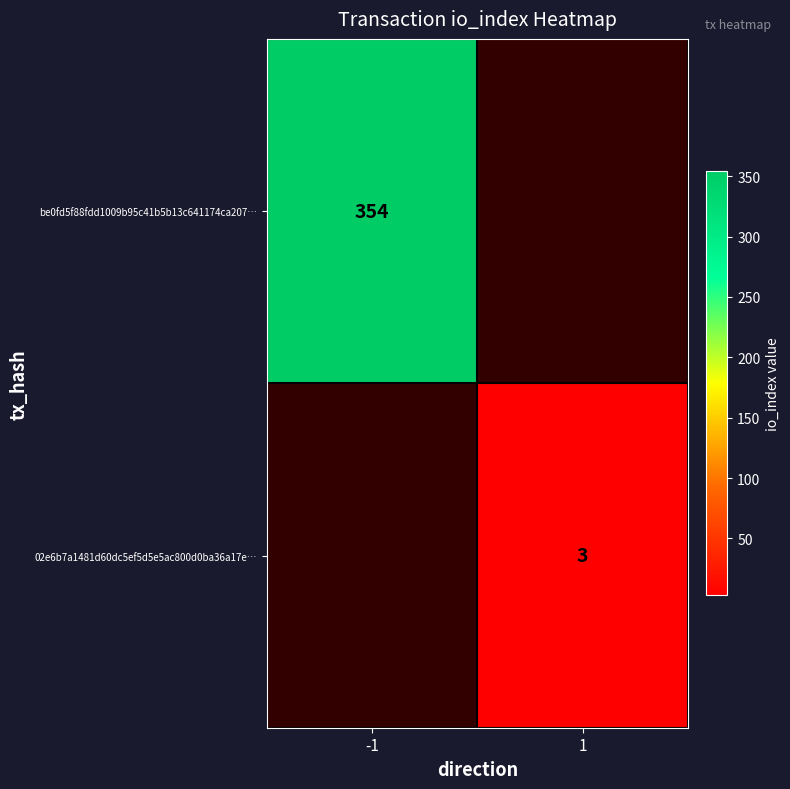

True or false: be0fd5f88fdd1009b95c41b5b13c641174ca207… has a value of 612.7 at -1.

False